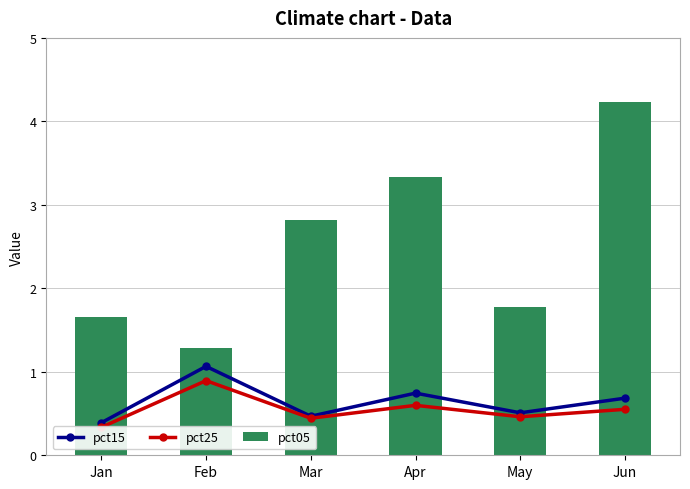

What is the sum of the pct05 values at Mar and Feb?

4.1